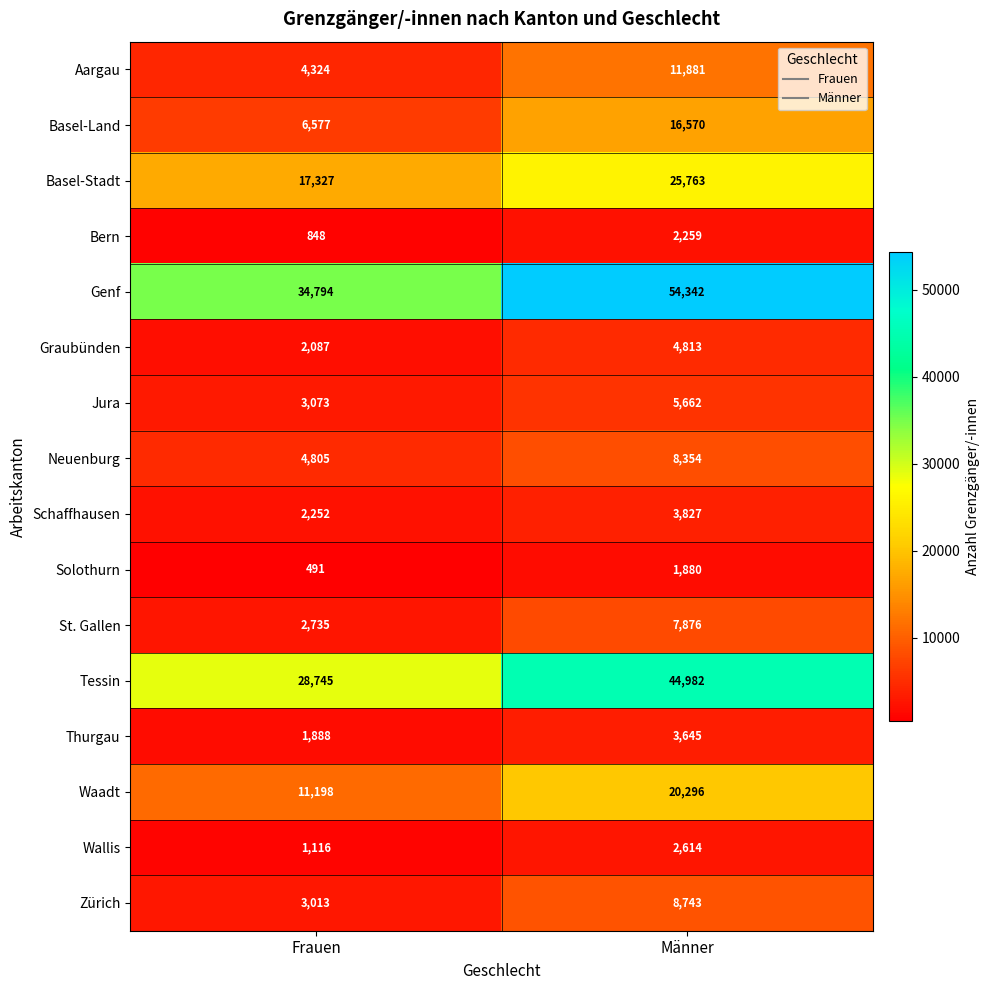

Where is Zürich nearest to the value 5878?

Frauen